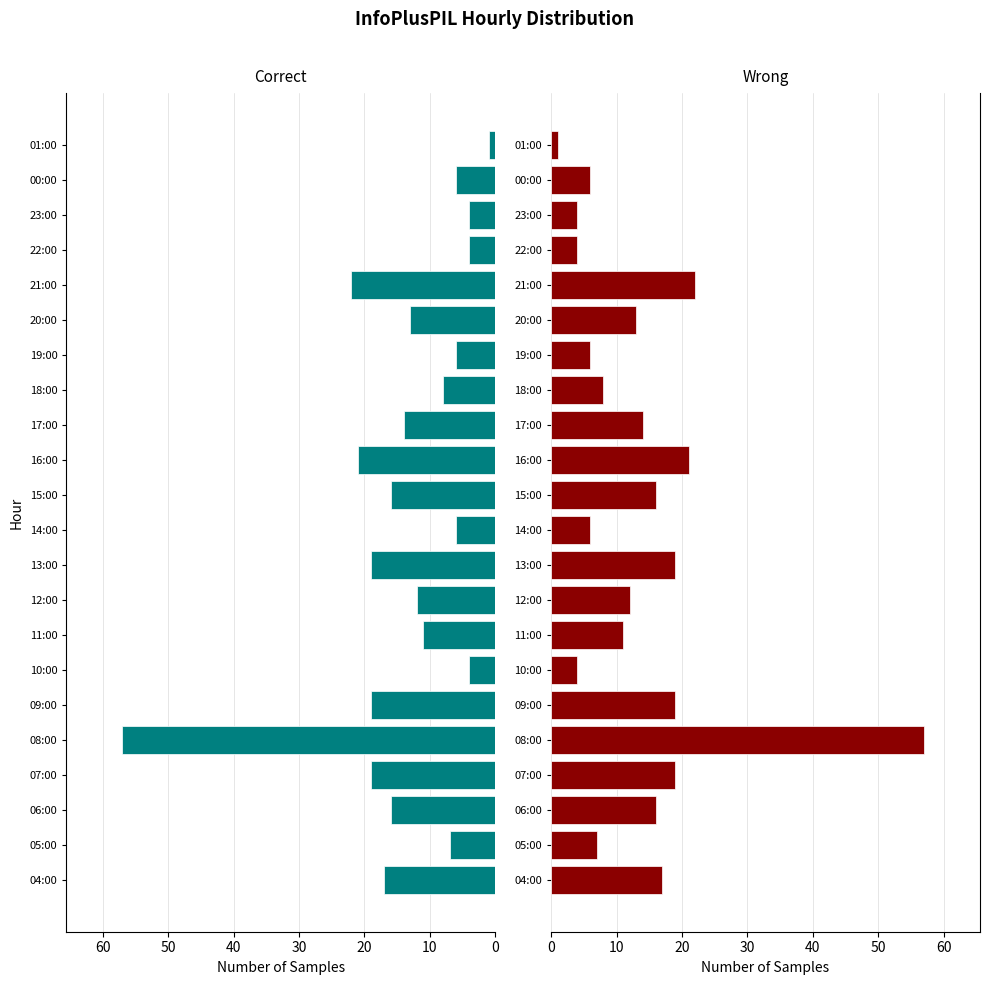

How many bars are there in total?

22